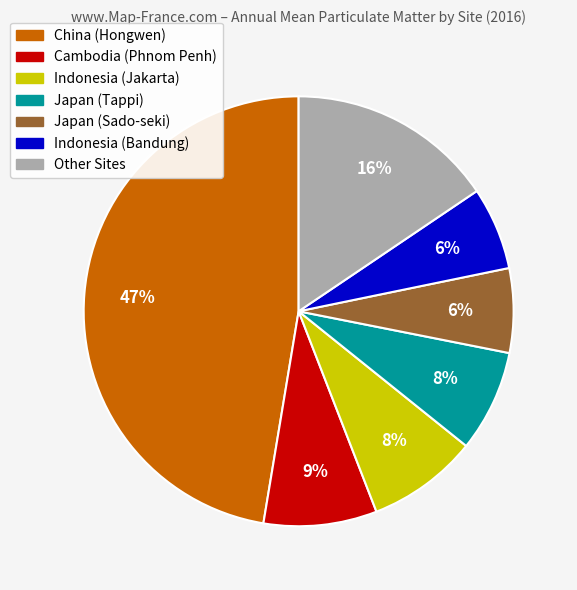

Is there any slice that represents more than half of the pie?

No